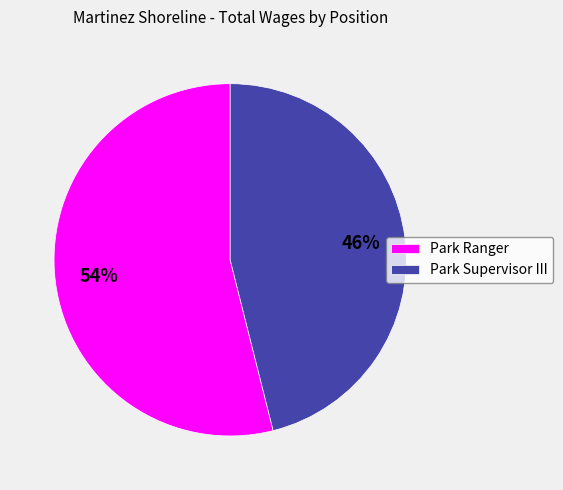

Rank the categories by value from highest to lowest.

Park Ranger, Park Supervisor III